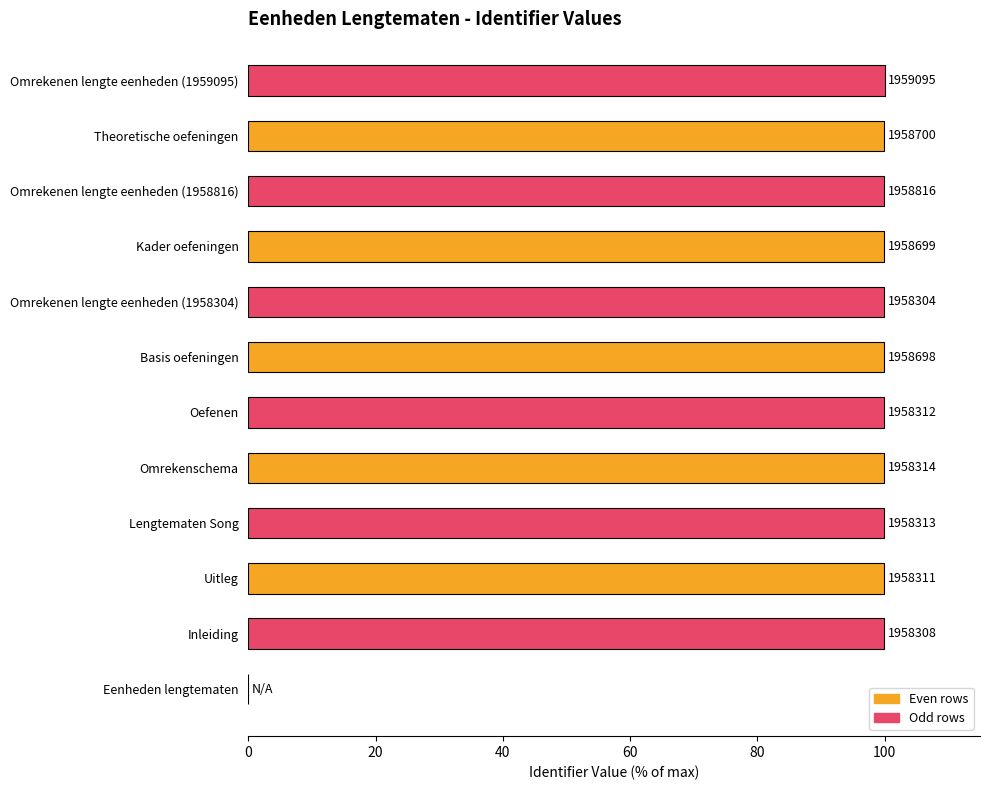

Count the number of categories in the chart.

12